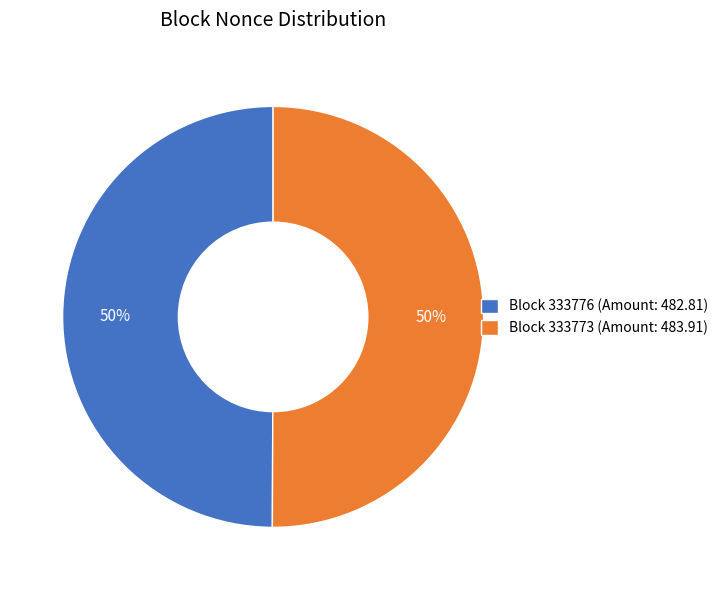

Combined, do Block 333773 (Amount: 483.91) and Block 333776 (Amount: 482.81) account for over 50%?

Yes